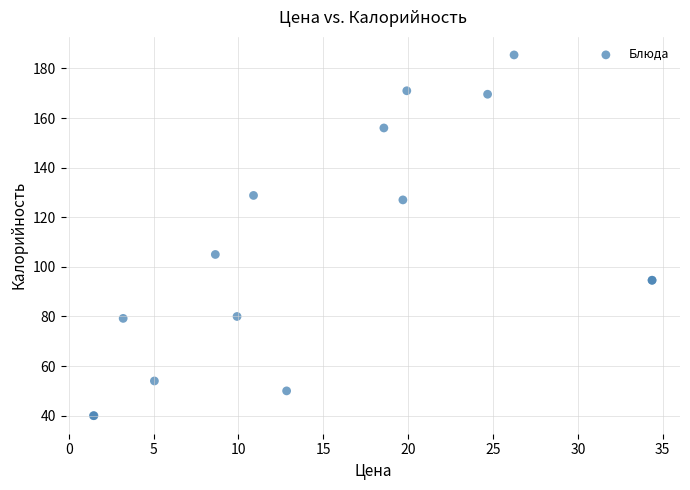

What Y value in the scatter plot is closest to 112?

105.0